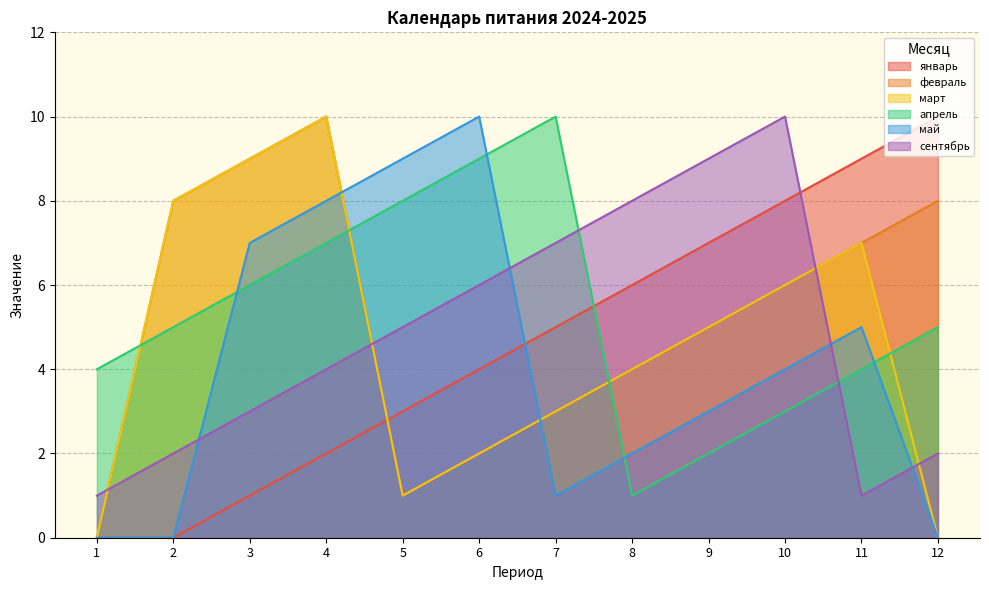

Rank the series by their maximum value, from lowest to highest.

январь, февраль, март, апрель, май, сентябрь